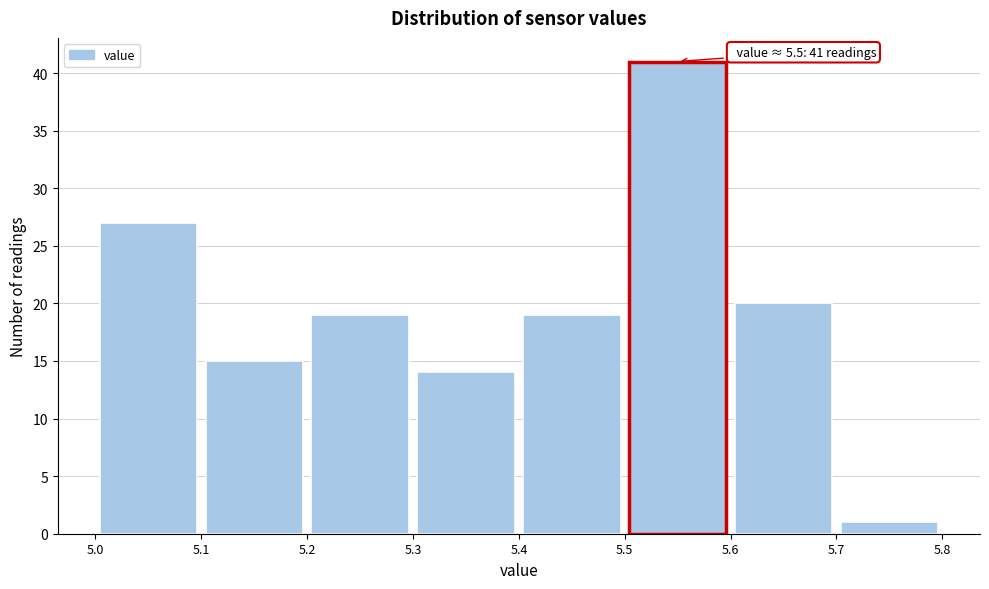

Which range on the x-axis has the tallest bar?

5.5 to 5.6